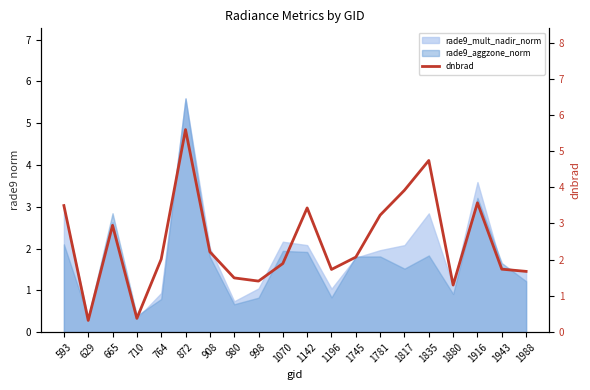

What is the value of the 9th point from the left?

1.4